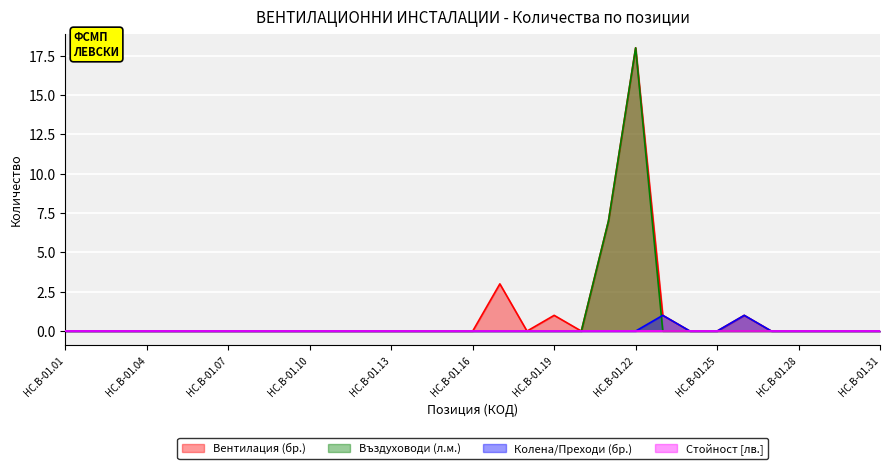

At which category is the sum across all series the highest?

HC.B-01.22